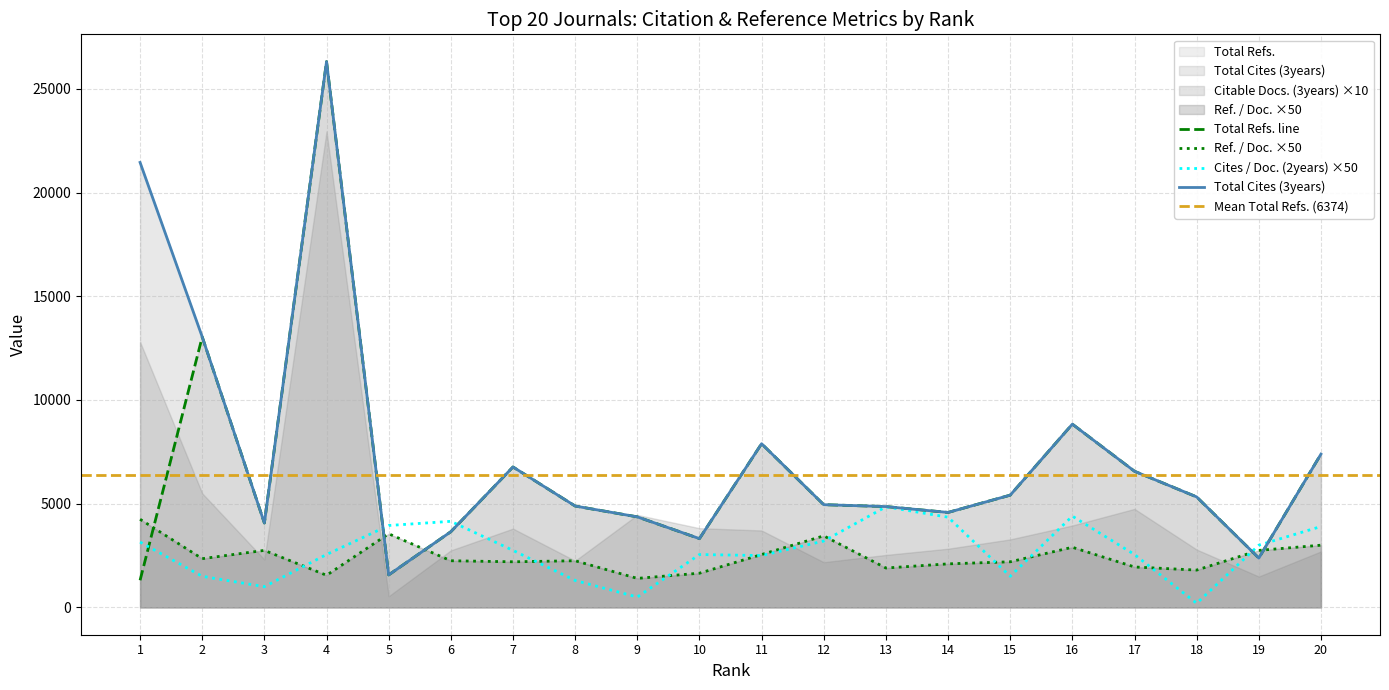

What is the total value across all series at 2?

29932